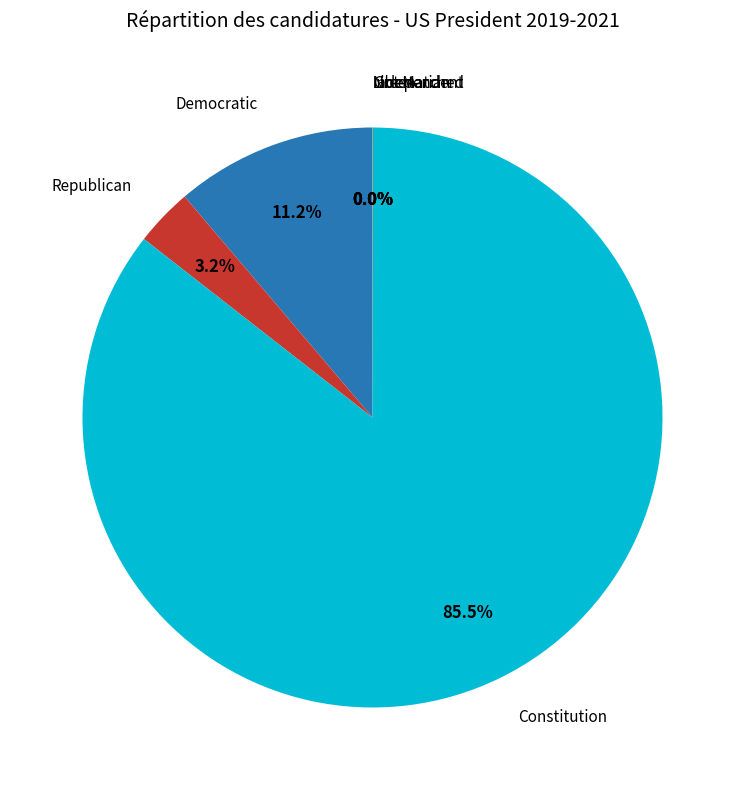

Does any single category account for the majority?

Yes